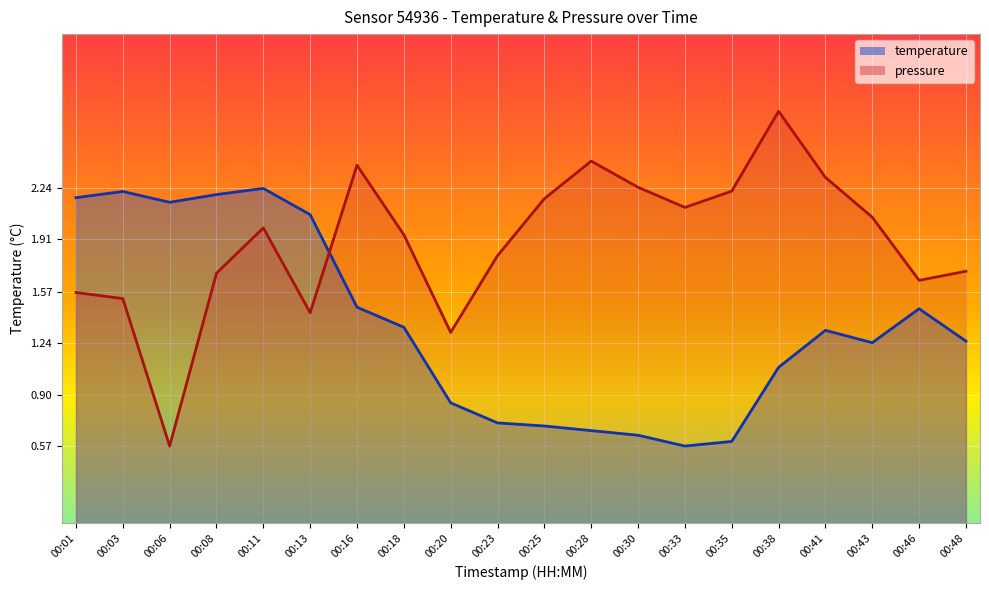

Where is the first local maximum for pressure_norm?

00:11